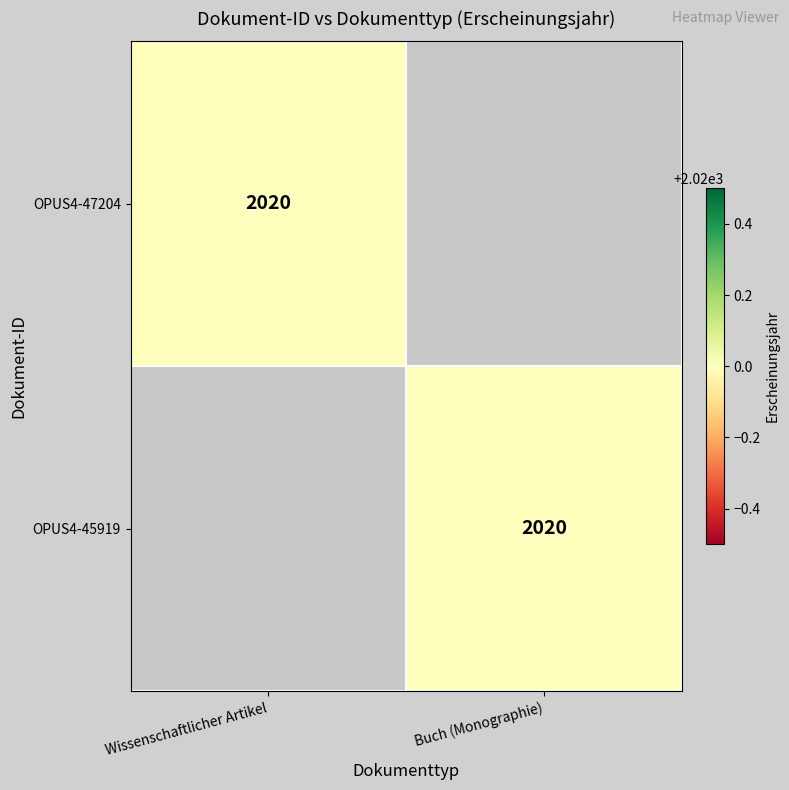

The value of OPUS4-47204 at Wissenschaftlicher Artikel is 3138. True or false?

False